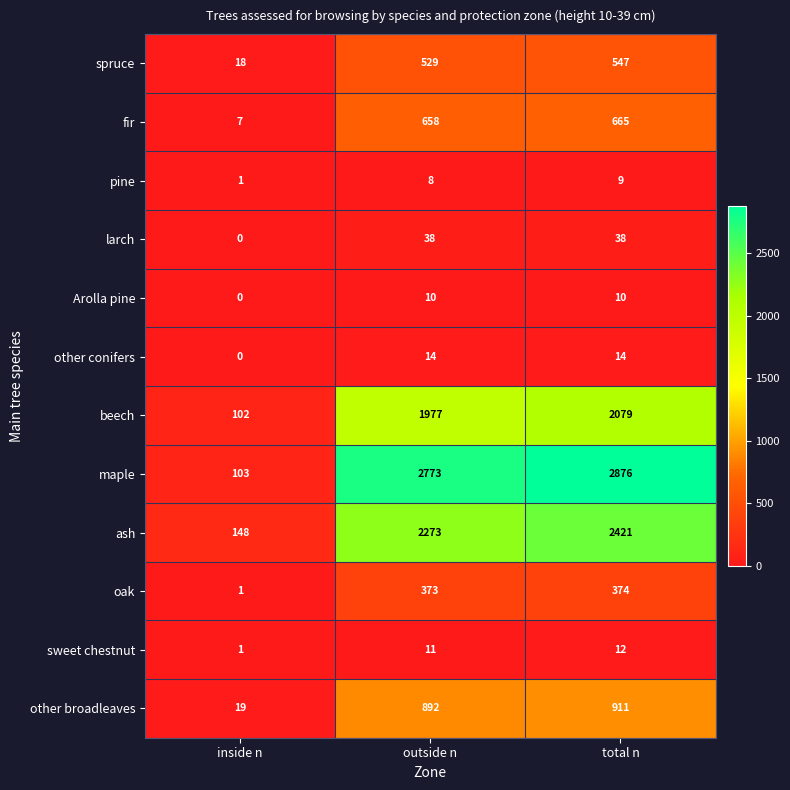

Where is ash nearest to the value 1284?

outside n